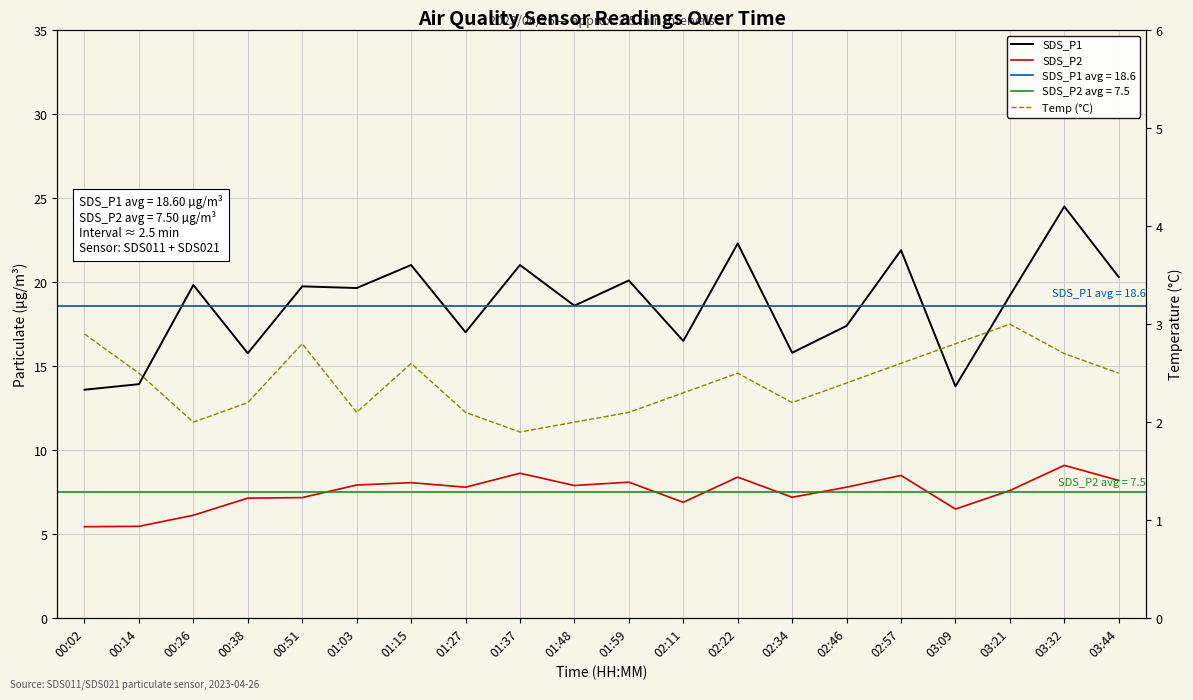

What is the label of the 16th point from the left?

02:57